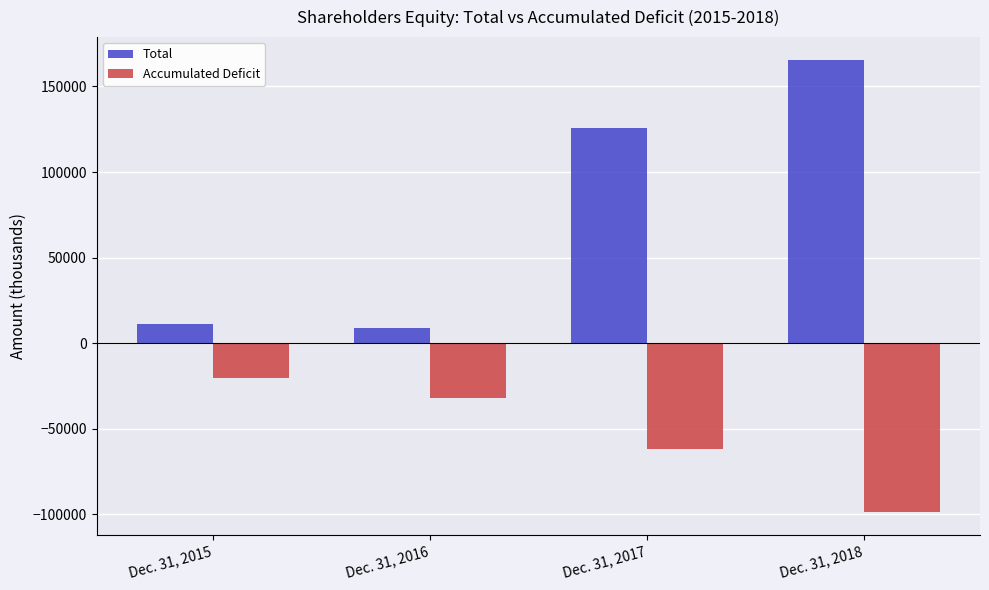

Which series has the largest range (max minus min)?

Total